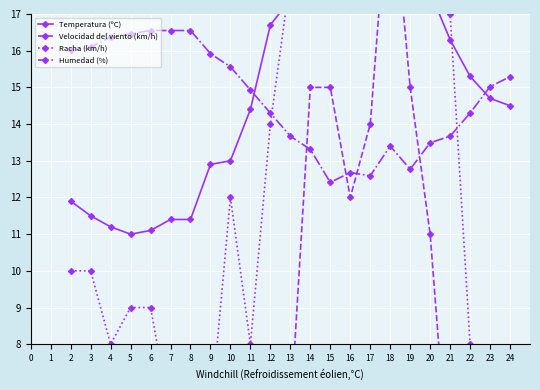

What is the highest value of the Humedad (%) series?

16.6